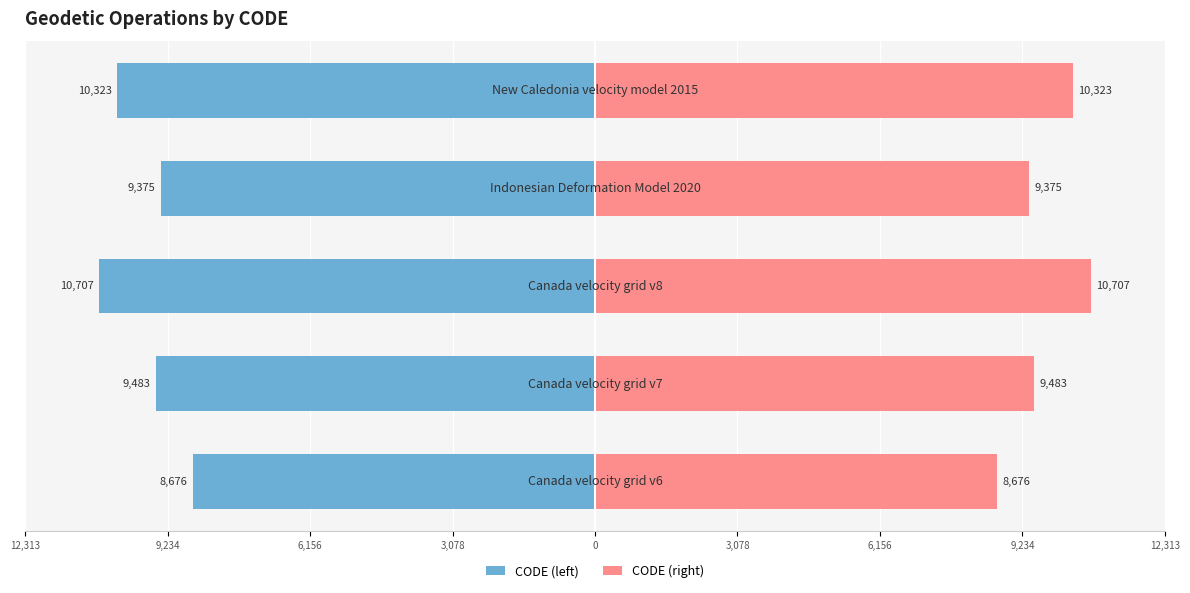

How many bars are there in total?

10